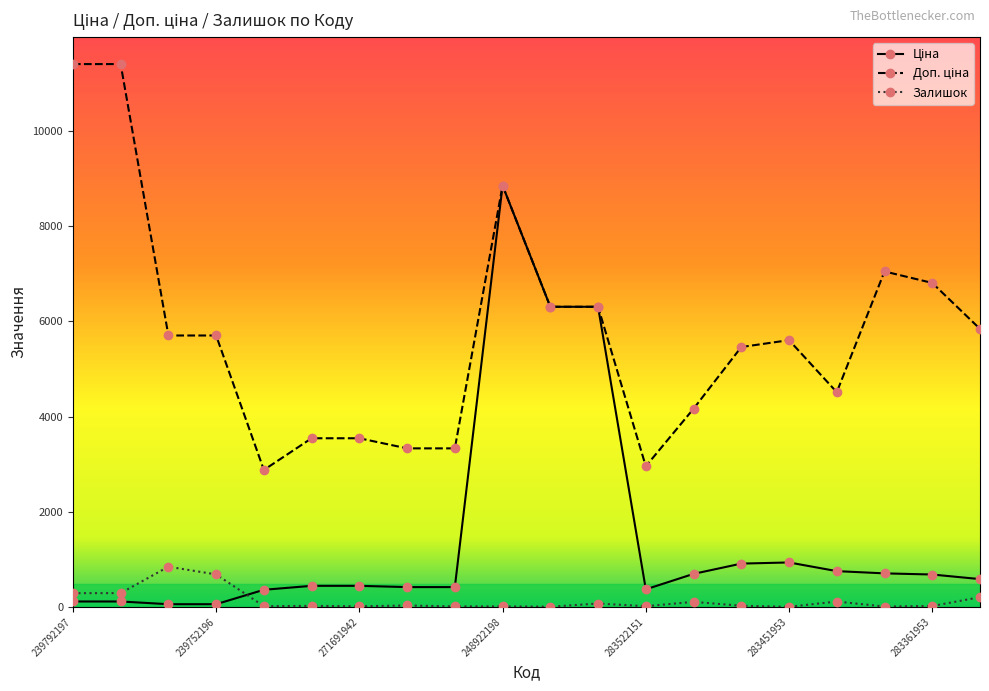

What is the greatest value displayed?

11410.0